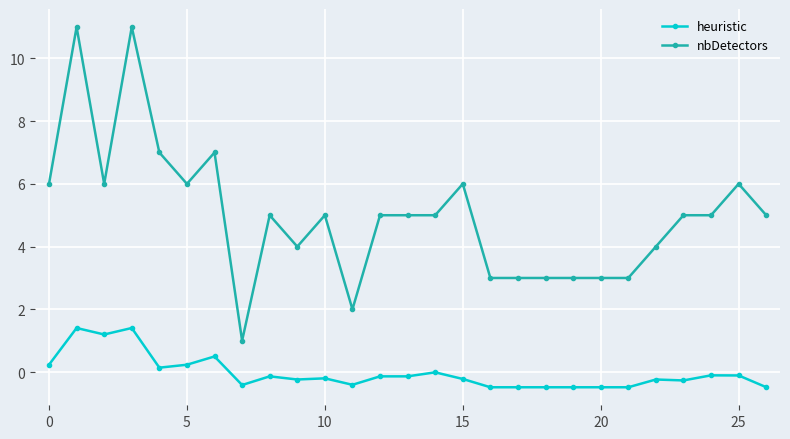

True or false: heuristic and nbDetectors cross at least once.

False